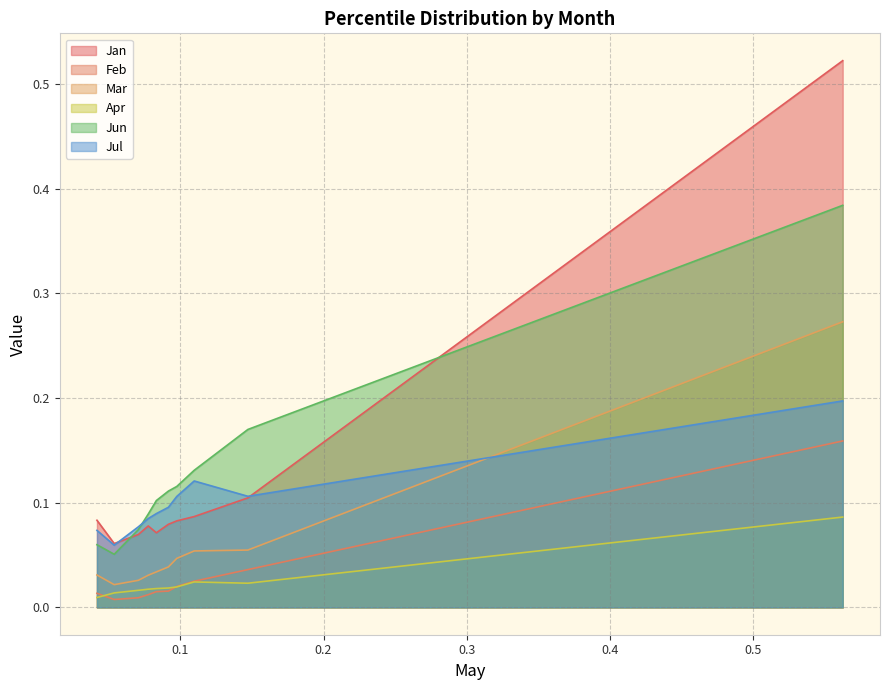

What is the difference between the maximum and minimum values in the Jun series?

0.3